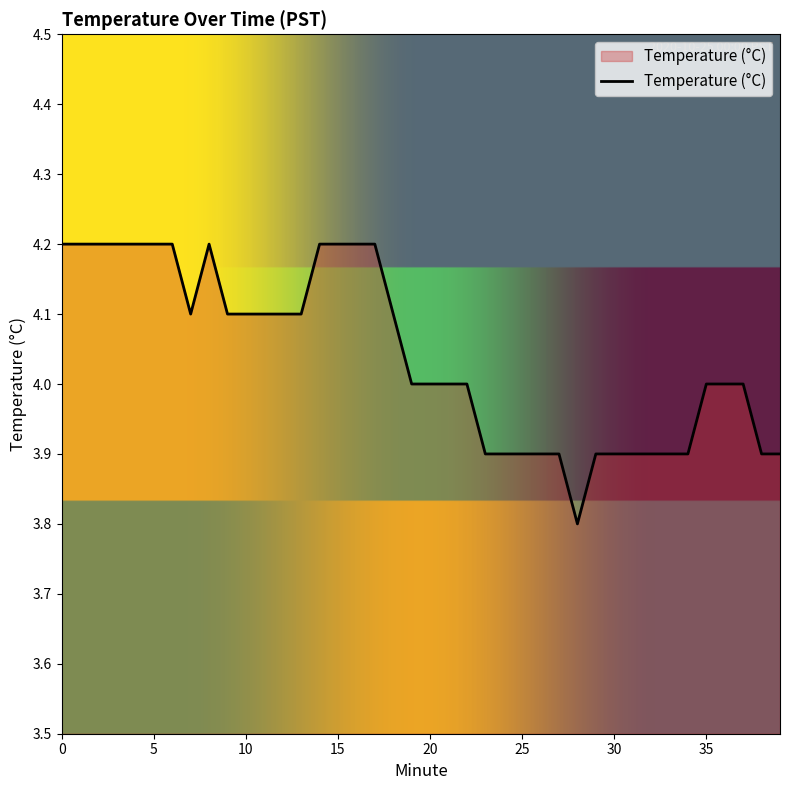

What is the greatest value displayed?

4.2